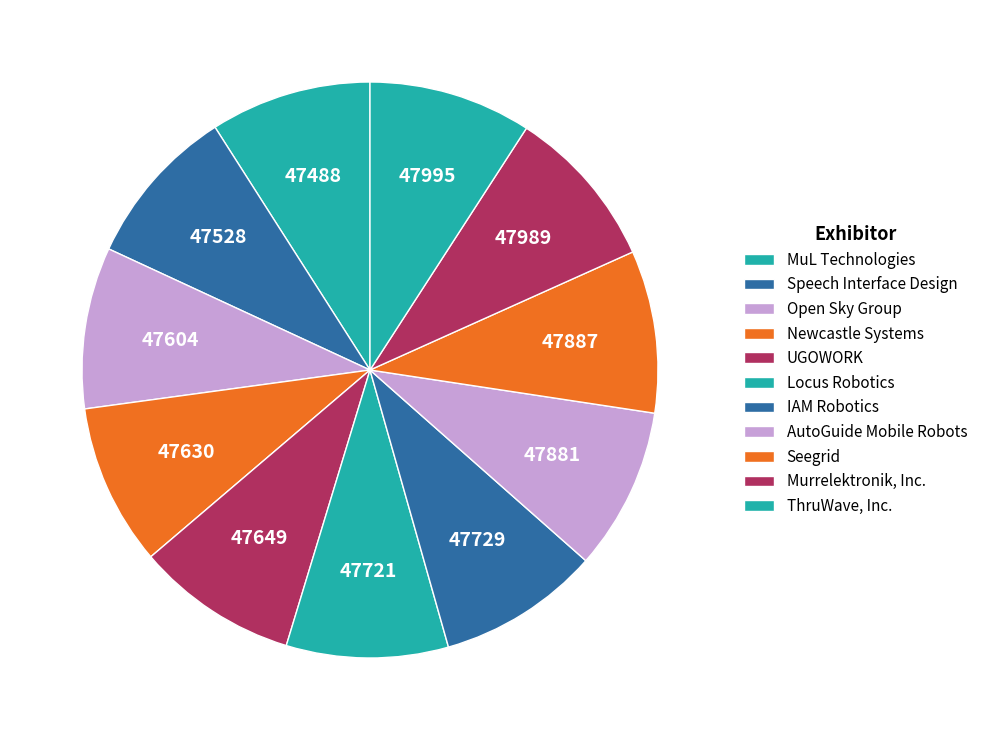

The ThruWave, Inc. slice represents 9% of the pie. True or false?

True